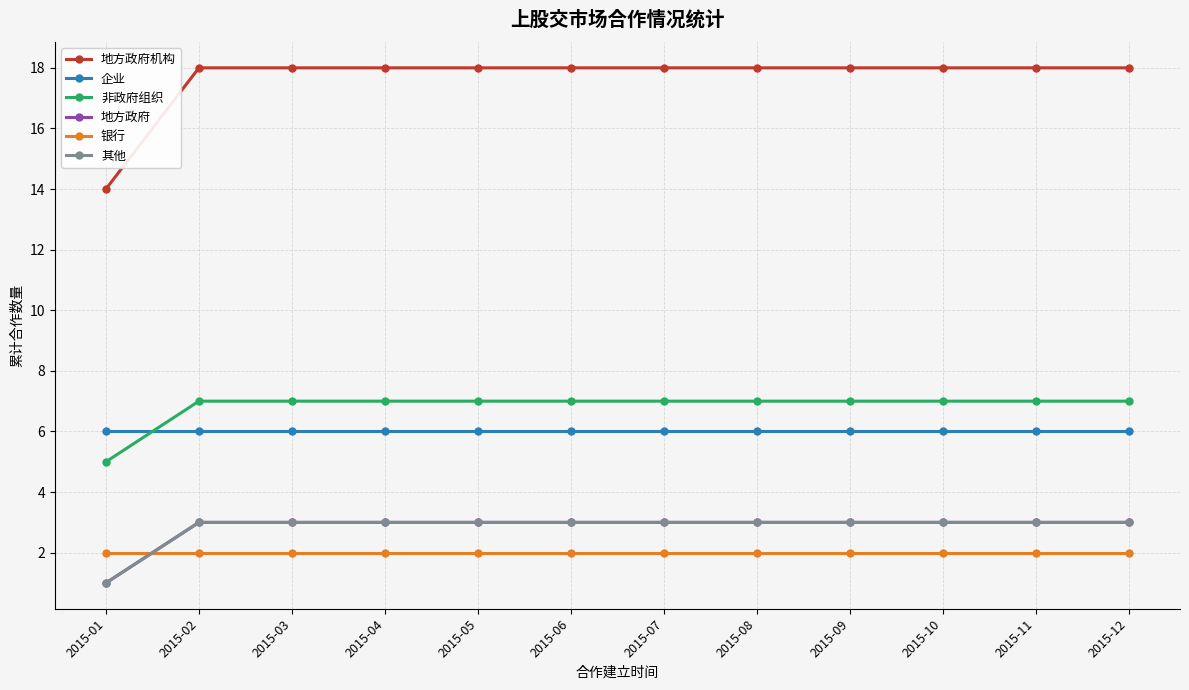

Which category has the lowest value in the 地方政府 series?

2015-01